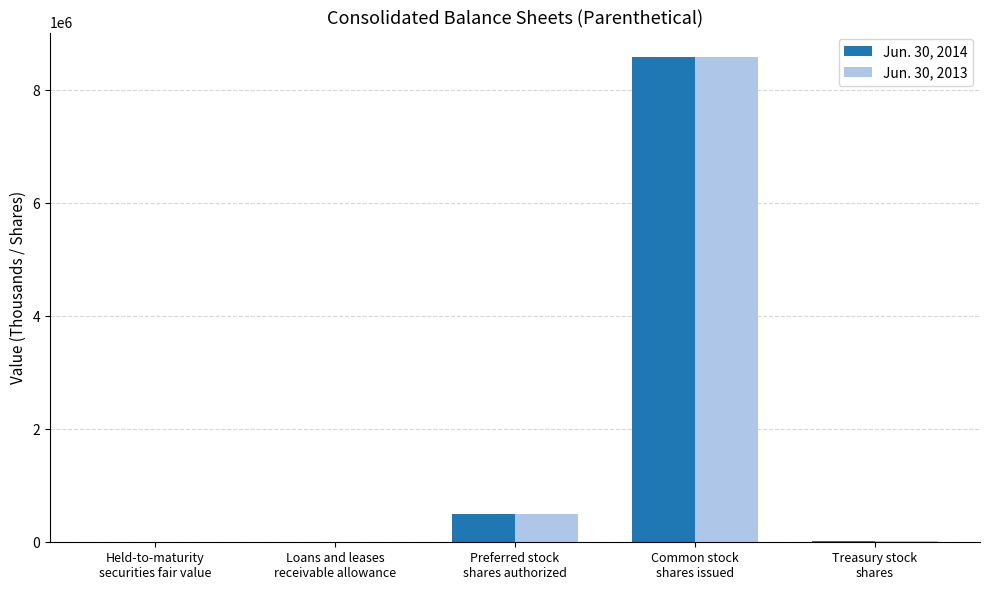

What is the greatest value displayed?

8596064